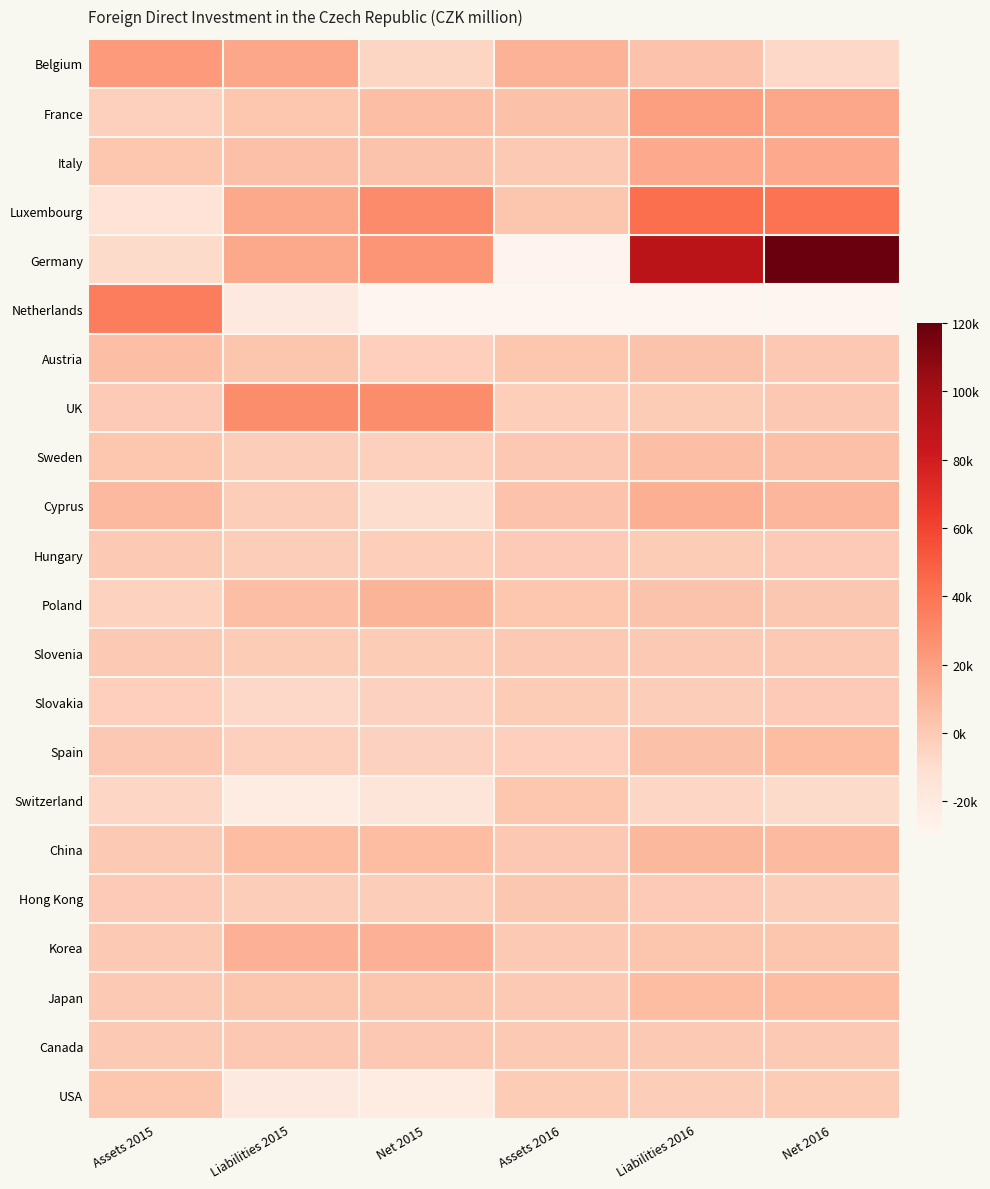

Rank the series by their maximum value, from highest to lowest.

Germany, Luxembourg, Netherlands, UK, Belgium, France, Italy, Cyprus, Korea, Poland, China, Japan, Spain, Sweden, Austria, Switzerland, USA, Hong Kong, Canada, Slovenia, Hungary, Slovakia